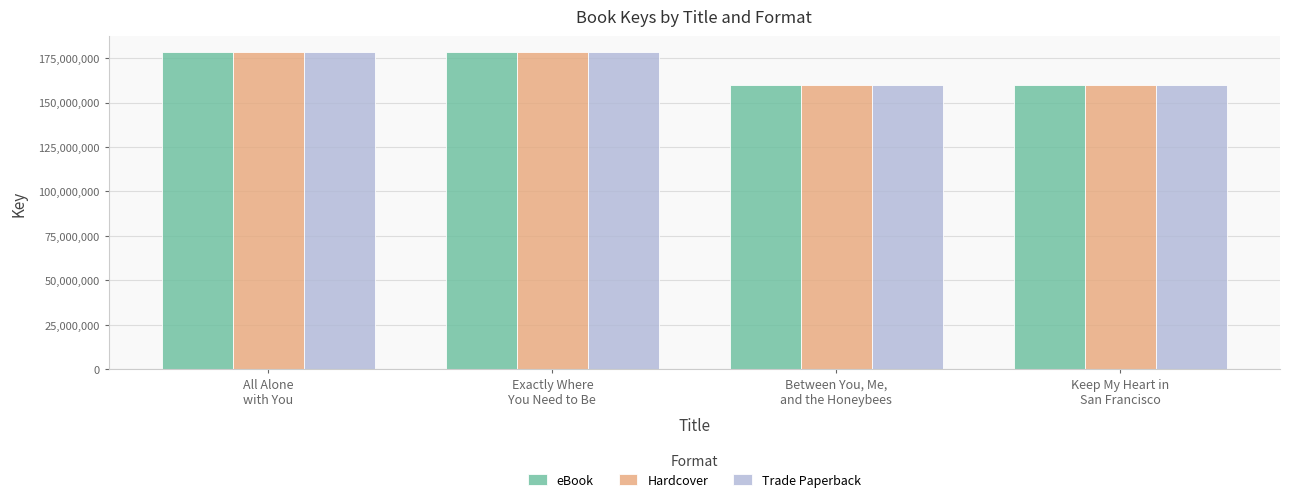

What is the value of the Trade Paperback bar at the 1st from the left?

178505682